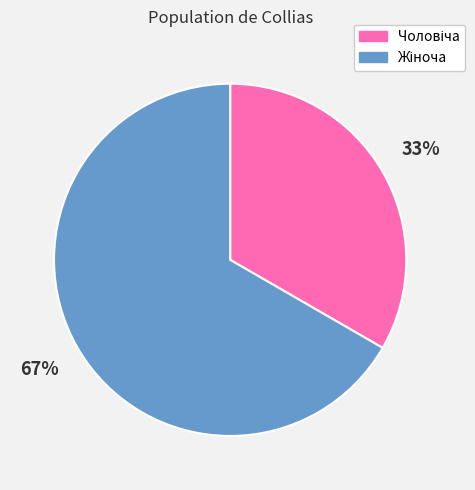

Does any single category account for the majority?

Yes